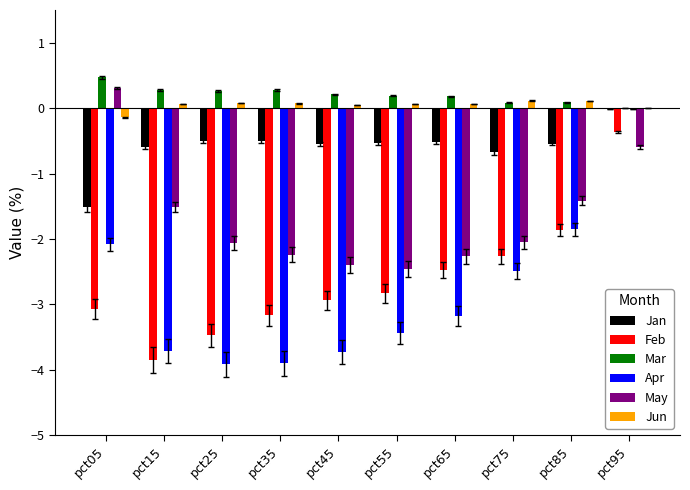

Which series changed the most between pct75 and pct95?

Apr